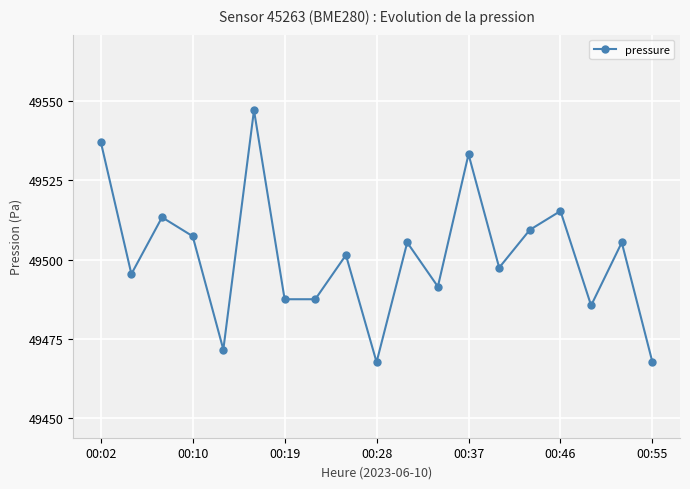

What is the maximum value shown in the chart?

49547.1